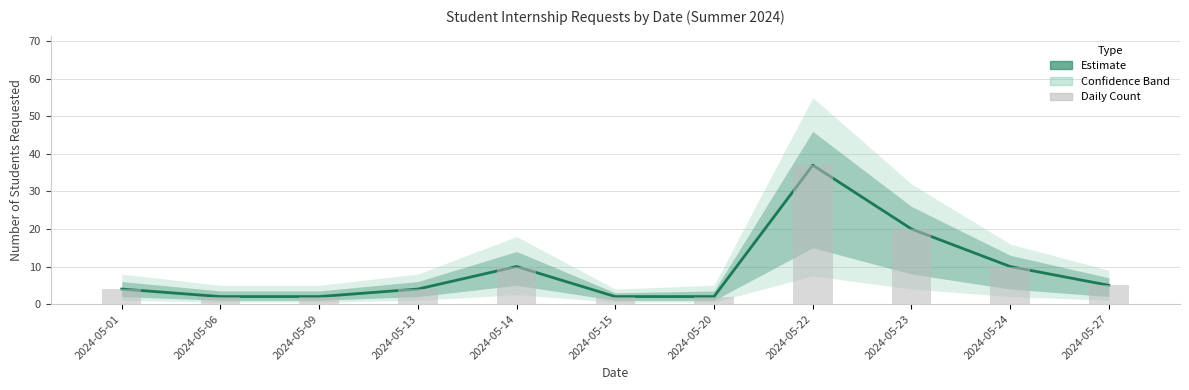

At which label does Students Requested first exceed 4?

2024-05-14